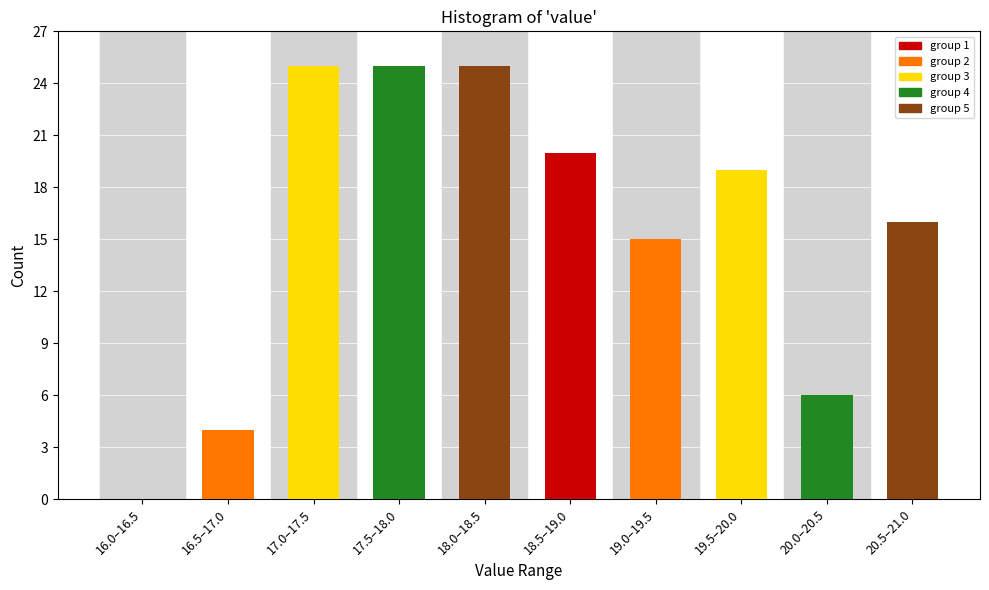

Reading left to right, extract all data points from this chart.

16.0–16.5=0	16.5–17.0=4	17.0–17.5=25	17.5–18.0=25	18.0–18.5=25	18.5–19.0=20	19.0–19.5=15	19.5–20.0=19	20.0–20.5=6	20.5–21.0=16